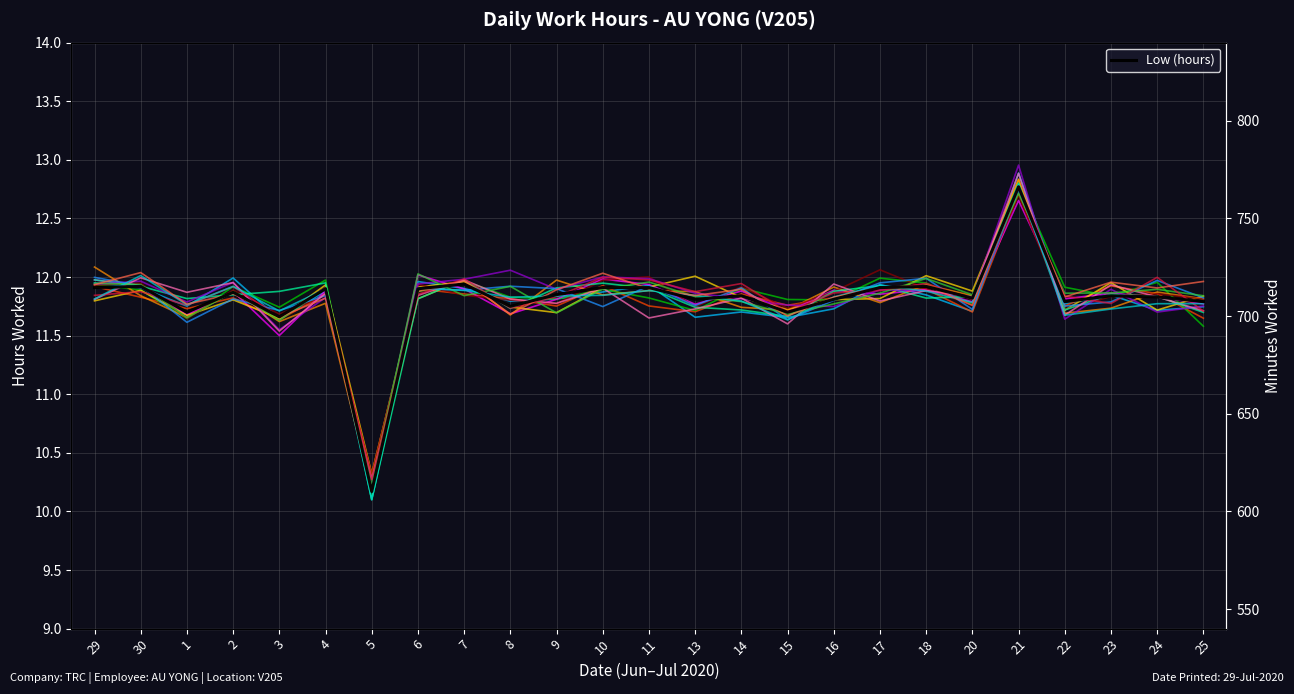

What is the average value?

11.8